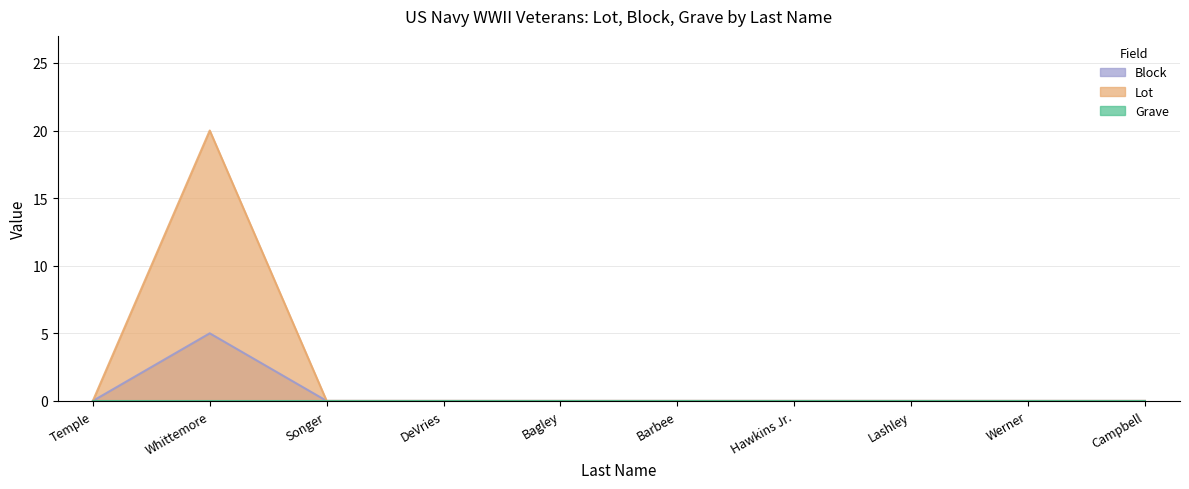

How many interior local peaks does the Block series have?

1